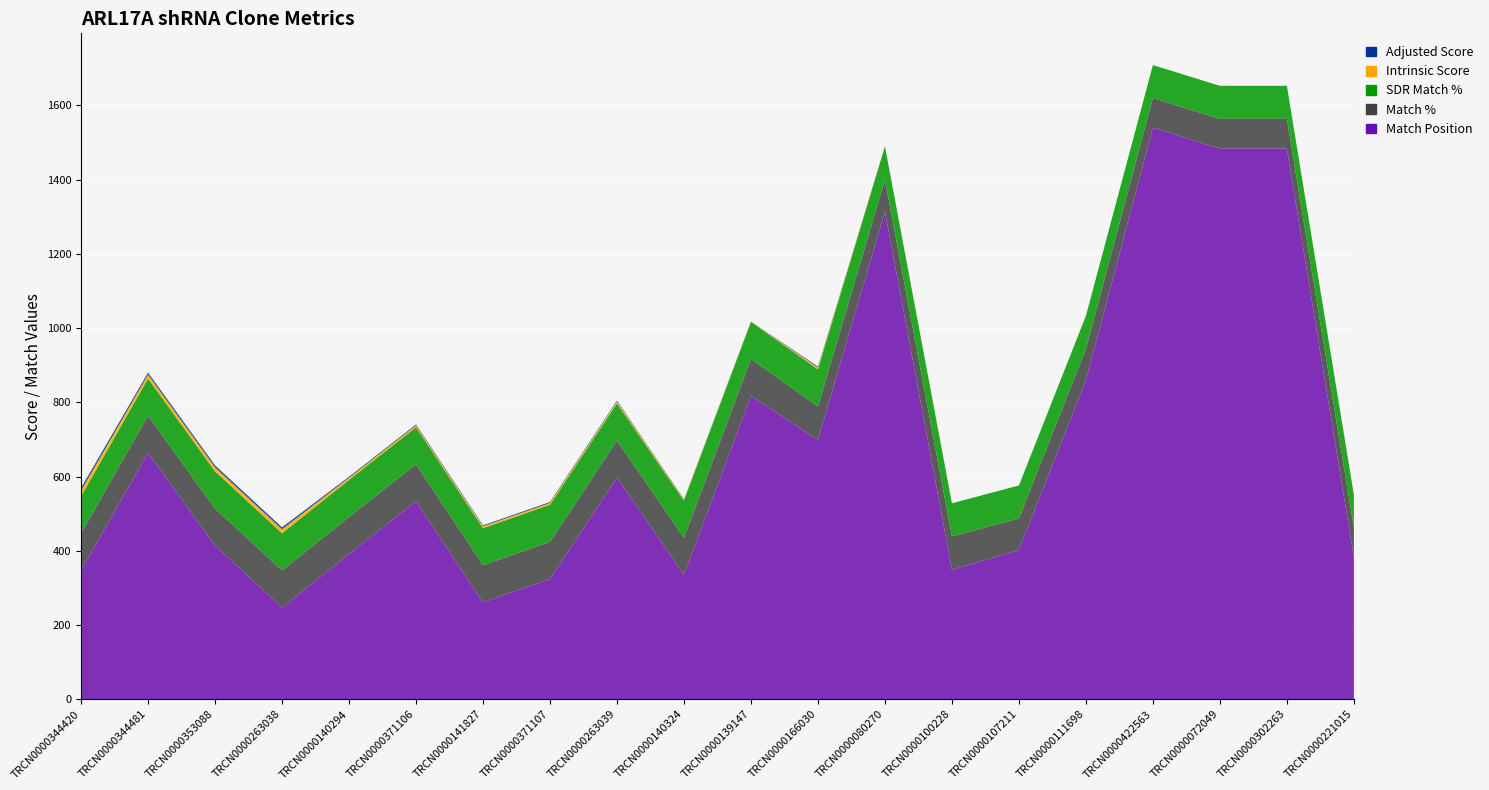

Reading left to right, transcribe all the data shown in this chart.

Match Position: 347.0	664.0	414.0	247.0	391.0	533.0	261.0	324.0	597.0	335.0	817.0	699.0	1314.0	349.0	402.0	859.0	1540.0	1484.0	1484.0	382.0
Match %: 100.0	100.0	100.0	100.0	100.0	100.0	100.0	100.0	100.0	100.0	100.0	90.0	86.0	90.0	85.0	85.0	80.0	80.0	80.0	80.0
SDR Match %: 100.0	100.0	100.0	100.0	100.0	100.0	100.0	100.0	100.0	100.0	100.0	100.0	90.0	89.0	89.0	89.0	89.0	89.0	89.0	89.0
Intrinsic Score: 15.0	10.8	10.8	10.8	5.6	5.0	5.0	5.0	5.0	2.6	0.5	5.0	0.0	0.0	0.0	0.0	0.0	0.0	0.0	0.0
Adjusted Score: 7.5	5.4	5.4	5.4	2.8	2.5	2.5	2.5	2.5	1.3	0.2	2.5	0.0	0.0	0.0	0.0	0.0	0.0	0.0	0.0